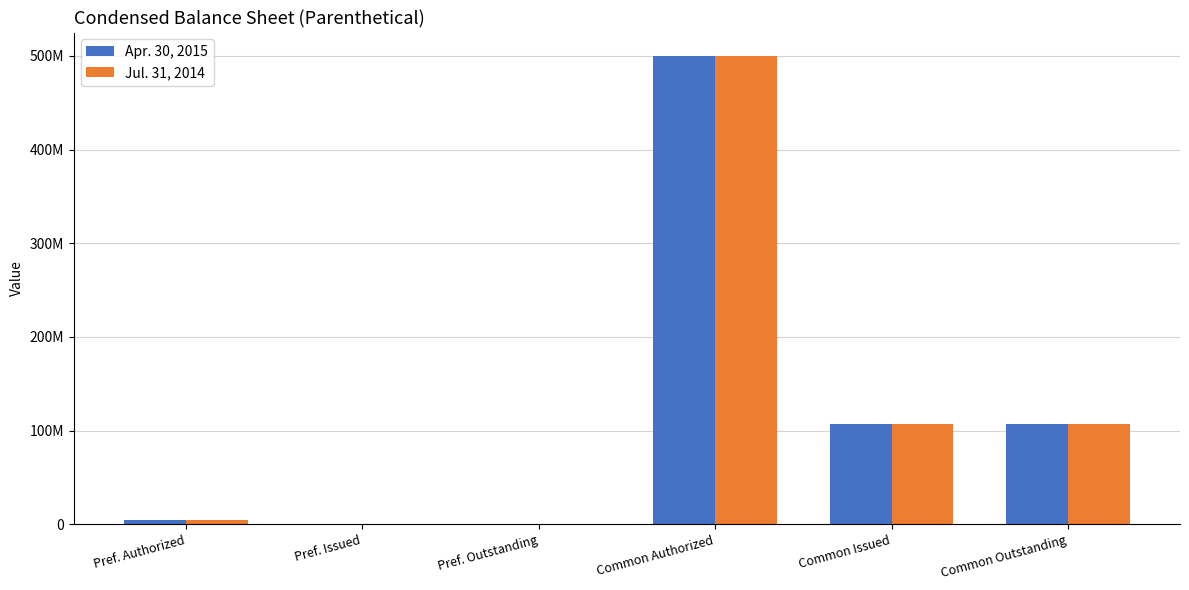

What is the value of the Jul. 31, 2014 bar at the 1st from the left?

5000000